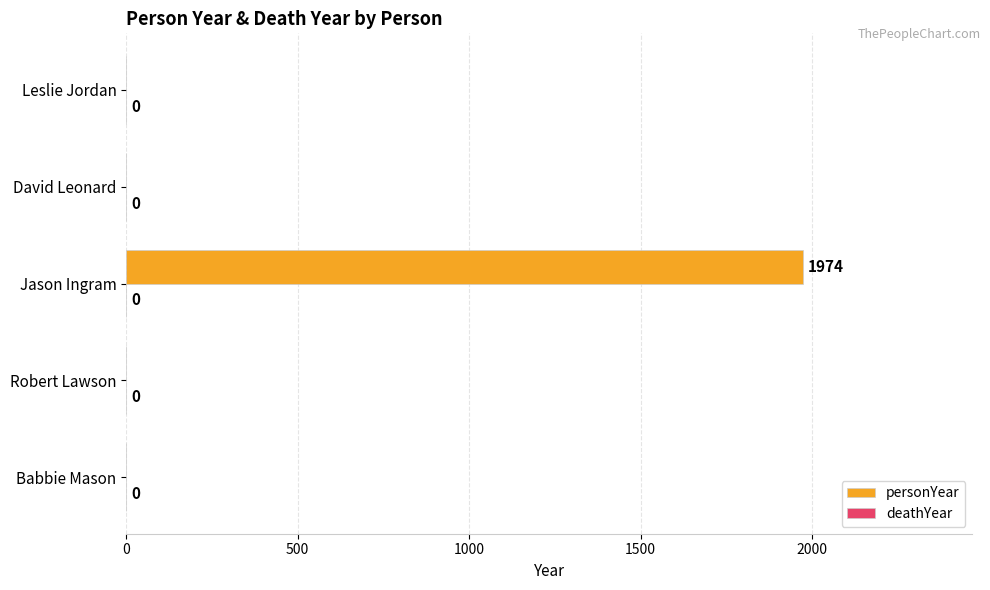

What is the sum of the values at Jason Ingram and Babbie Mason?

1974